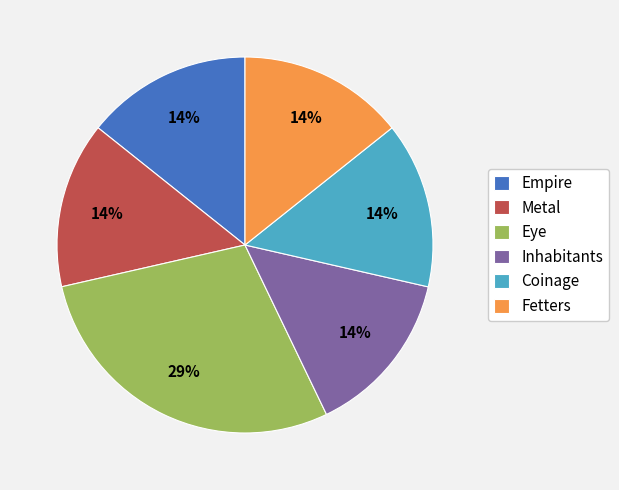

Is Eye the majority of the pie?

No